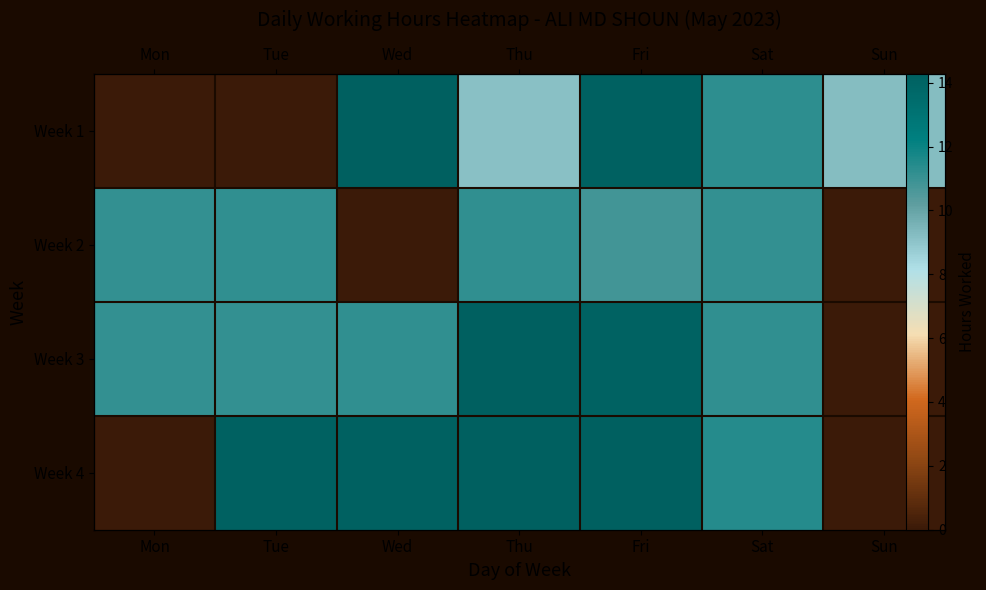

How many categories are shown in the chart?

7